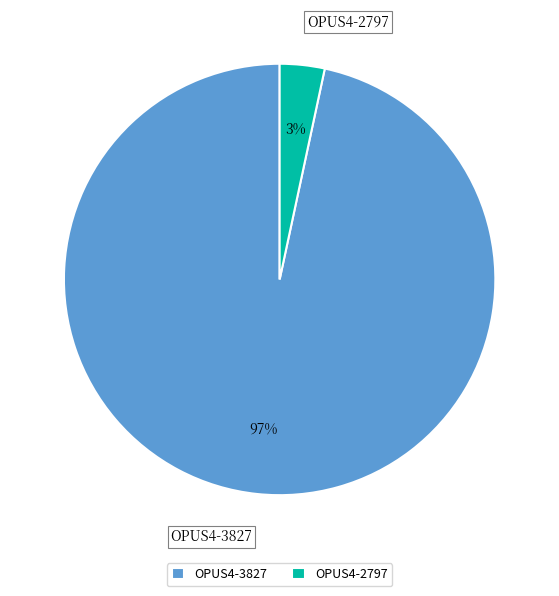

Which slice is the largest?

OPUS4-3827